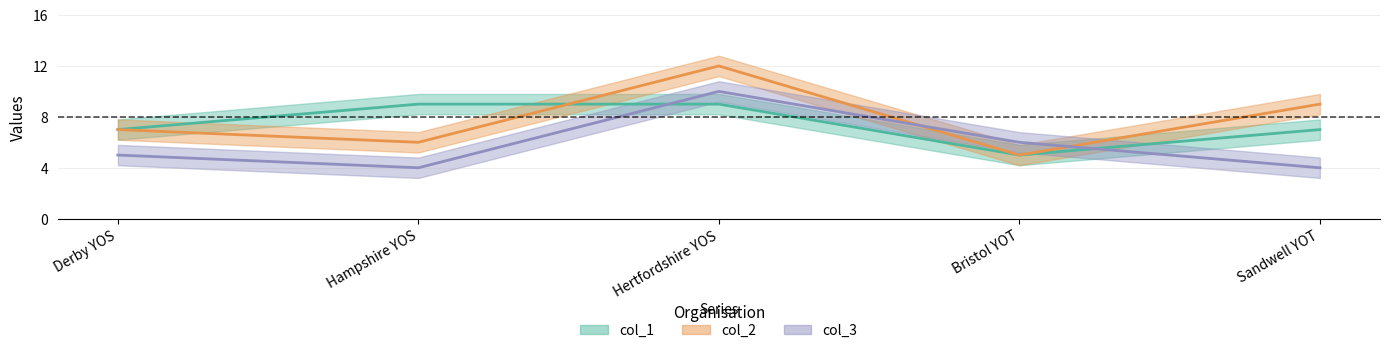

What is the sum of the col_2 values at Derby YOS and Hertfordshire YOS?

19